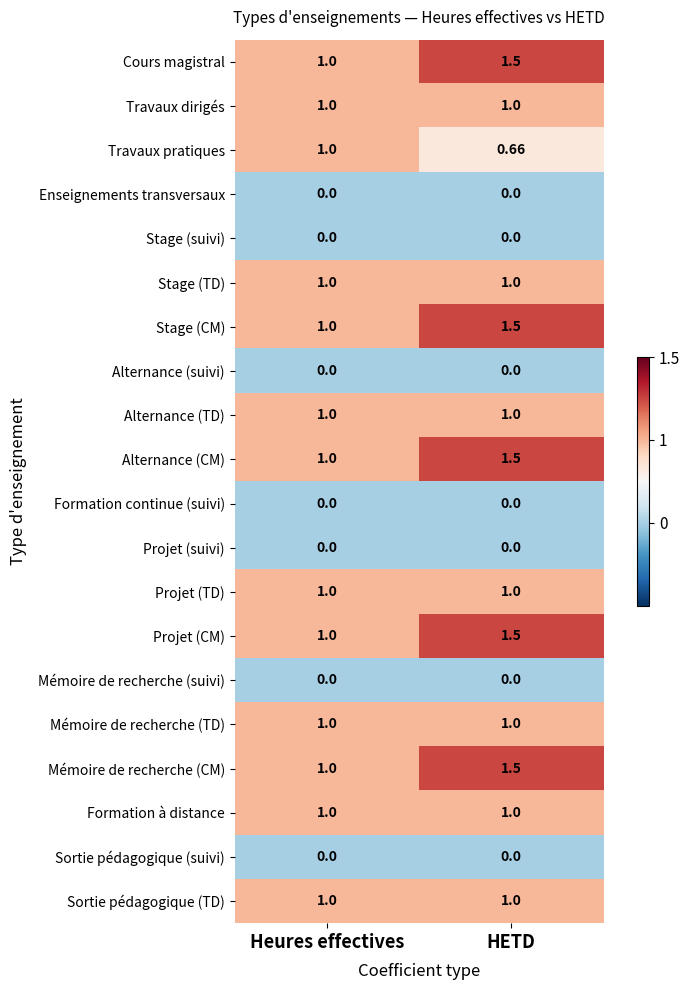

Rank the categories by Alternance (CM) value from lowest to highest.

Heures effectives, HETD